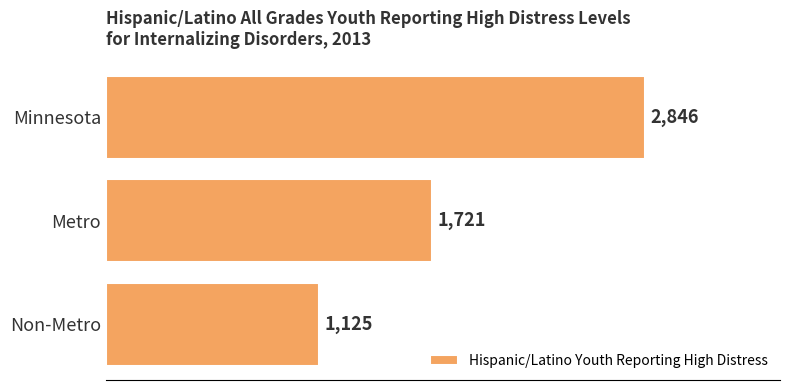

Between Metro and Minnesota, which is larger?

Minnesota